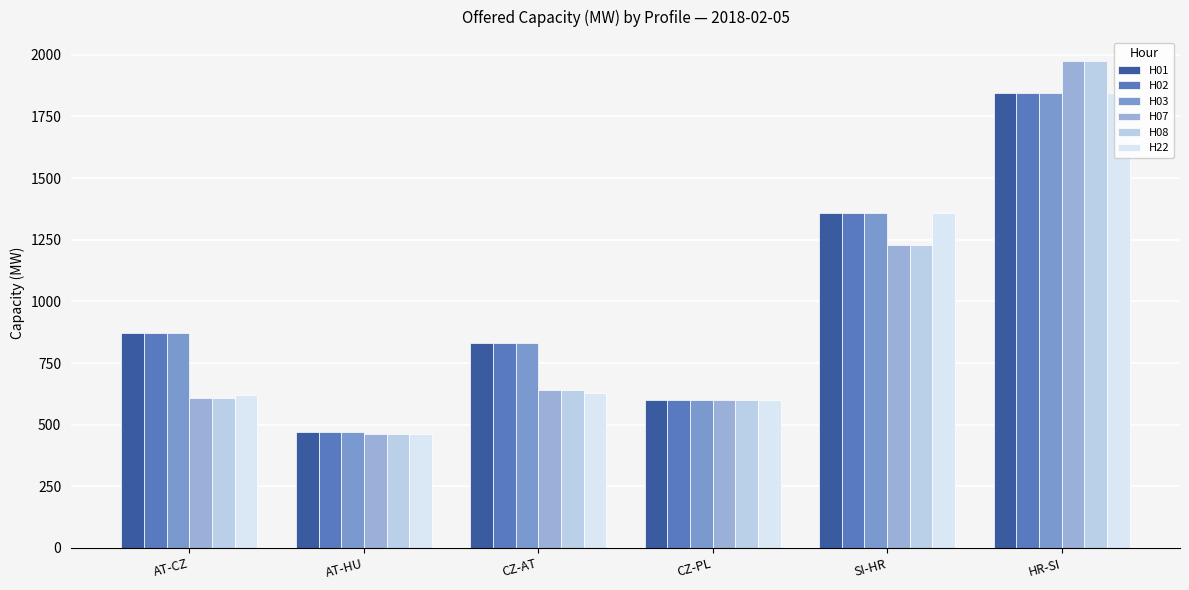

List the series in order of their peak value, highest first.

H07, H08, H01, H02, H03, H22